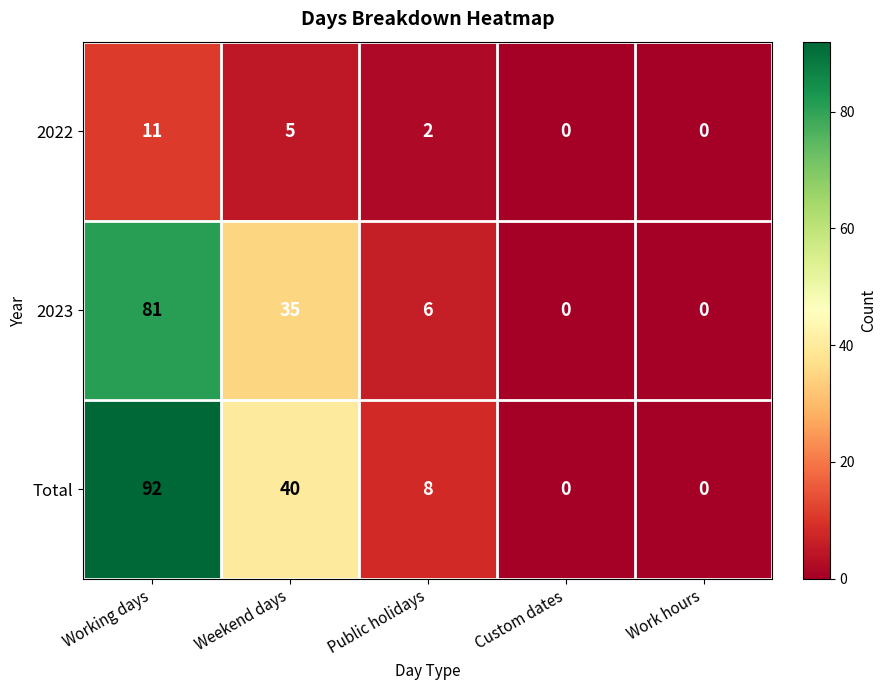

Reading right to left, extract all data points from this chart.

2022: 0	0	2	5	11
2023: 0	0	6	35	81
Total: 0	0	8	40	92